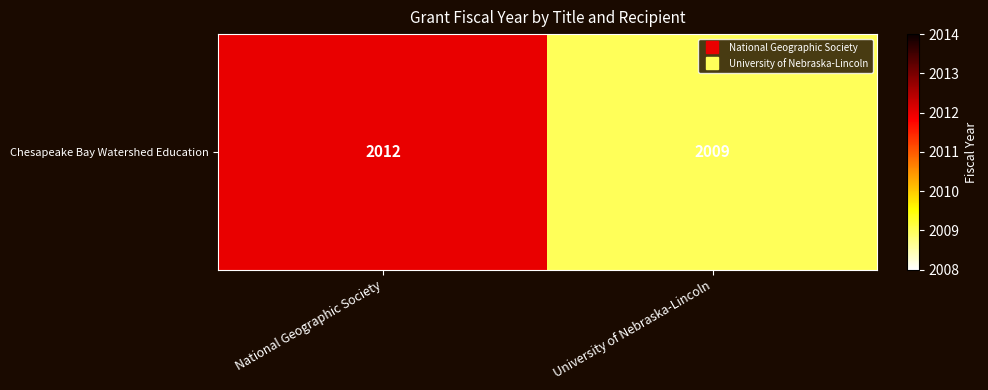

Reading right to left, what are all the values shown in this chart?

2009	2012